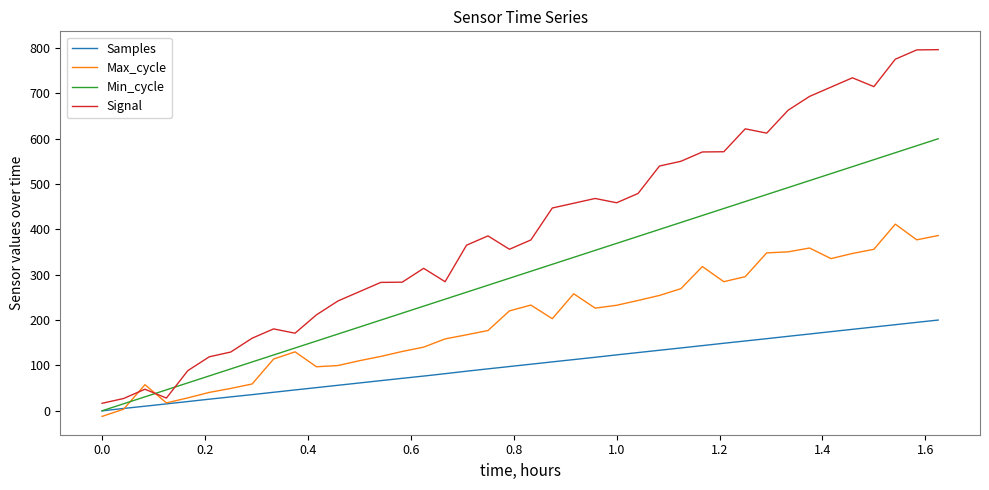

Which series has the largest total across all categories?

Signal